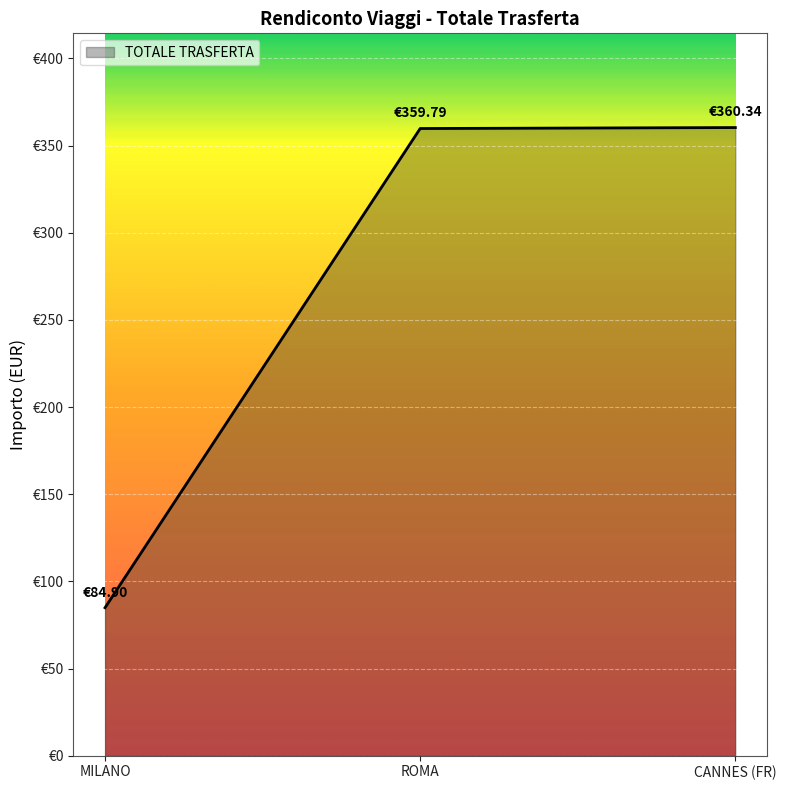

Does the chart display data point markers on the line(s)?

No